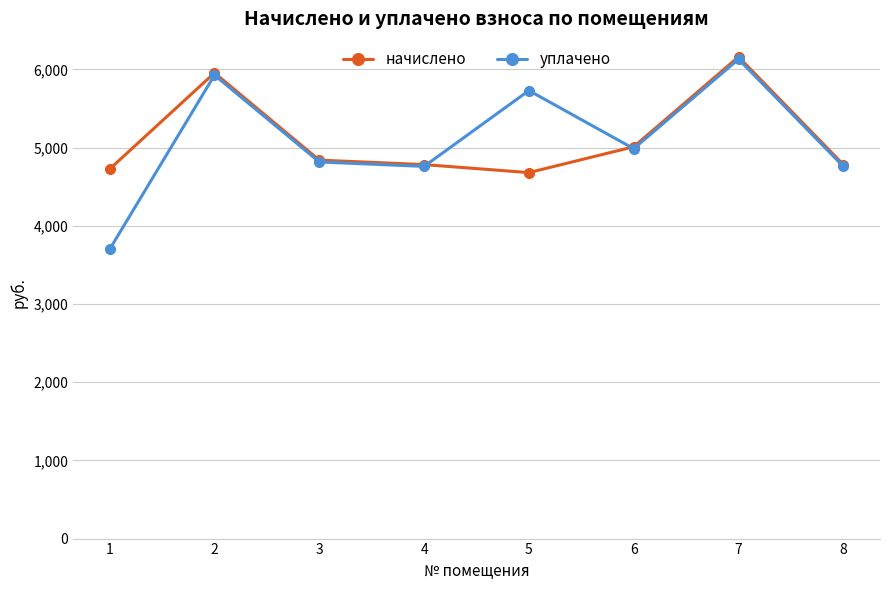

What is the maximum value for уплачено?

6131.2